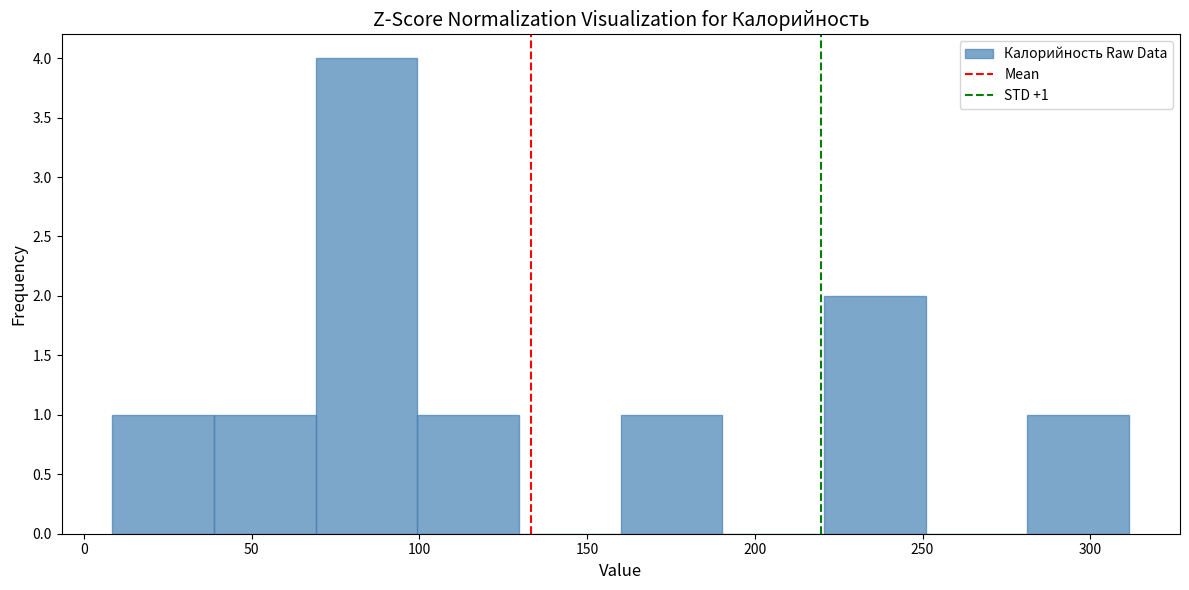

Which range on the x-axis has the tallest bar?

70 to 100